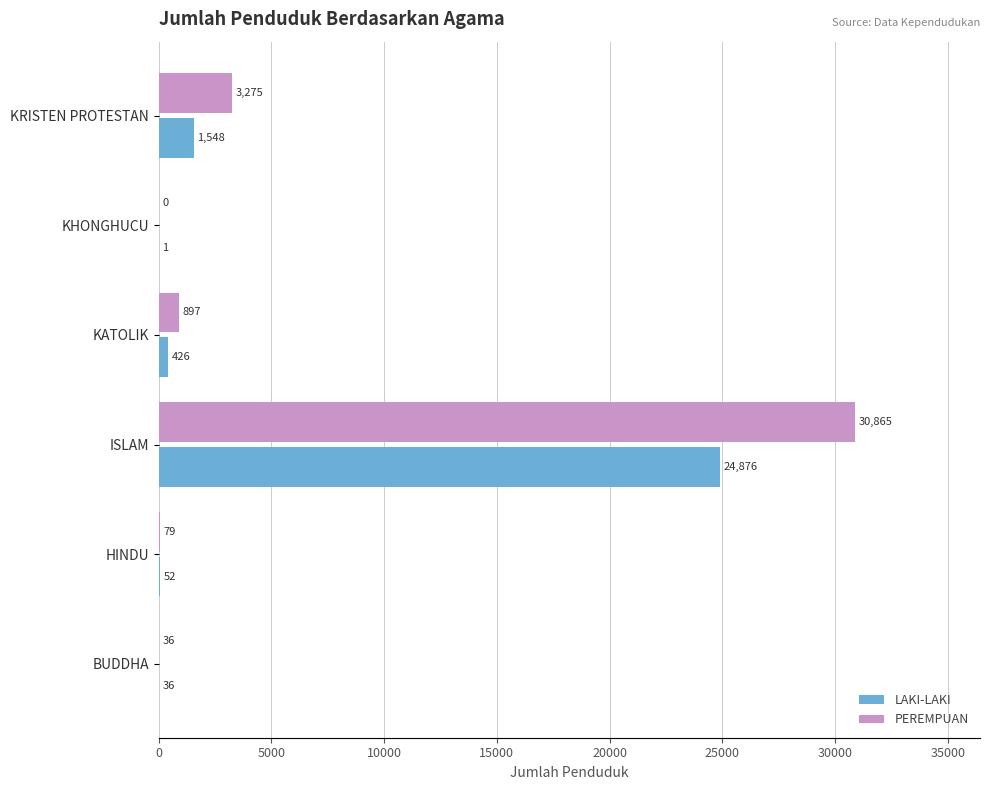

Where is PEREMPUAN nearest to the value 15432?

KRISTEN PROTESTAN